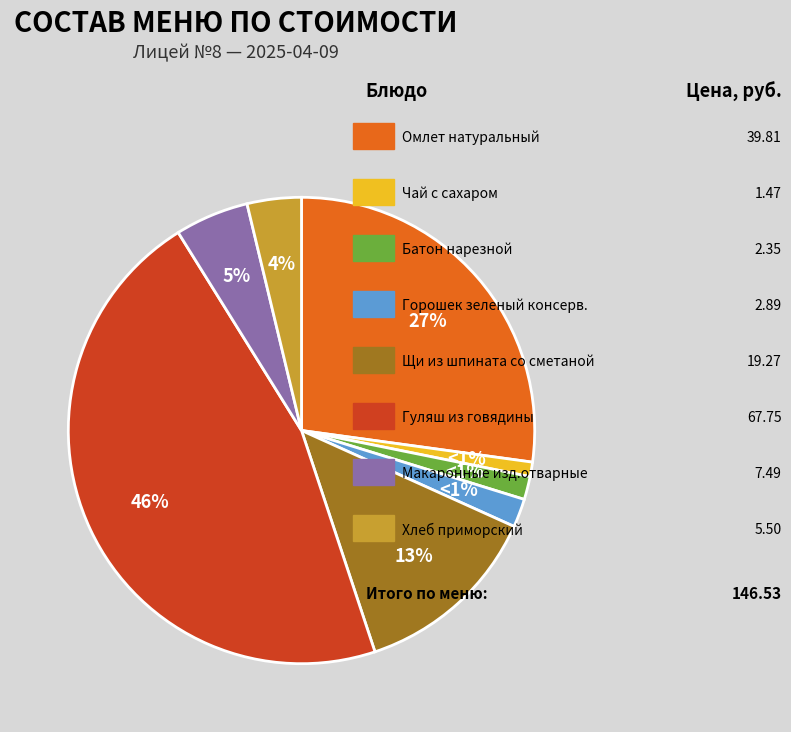

Which has a higher value, Батон нарезной or Хлеб приморский?

Хлеб приморский